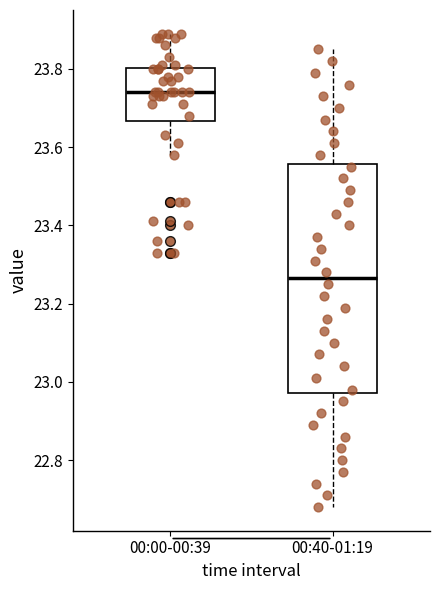

Where does the lower whisker of the box for 00:00-00:39 end on the y-axis? The values are not printed on the chart, so give them approximately, as read against the axis.

23.58